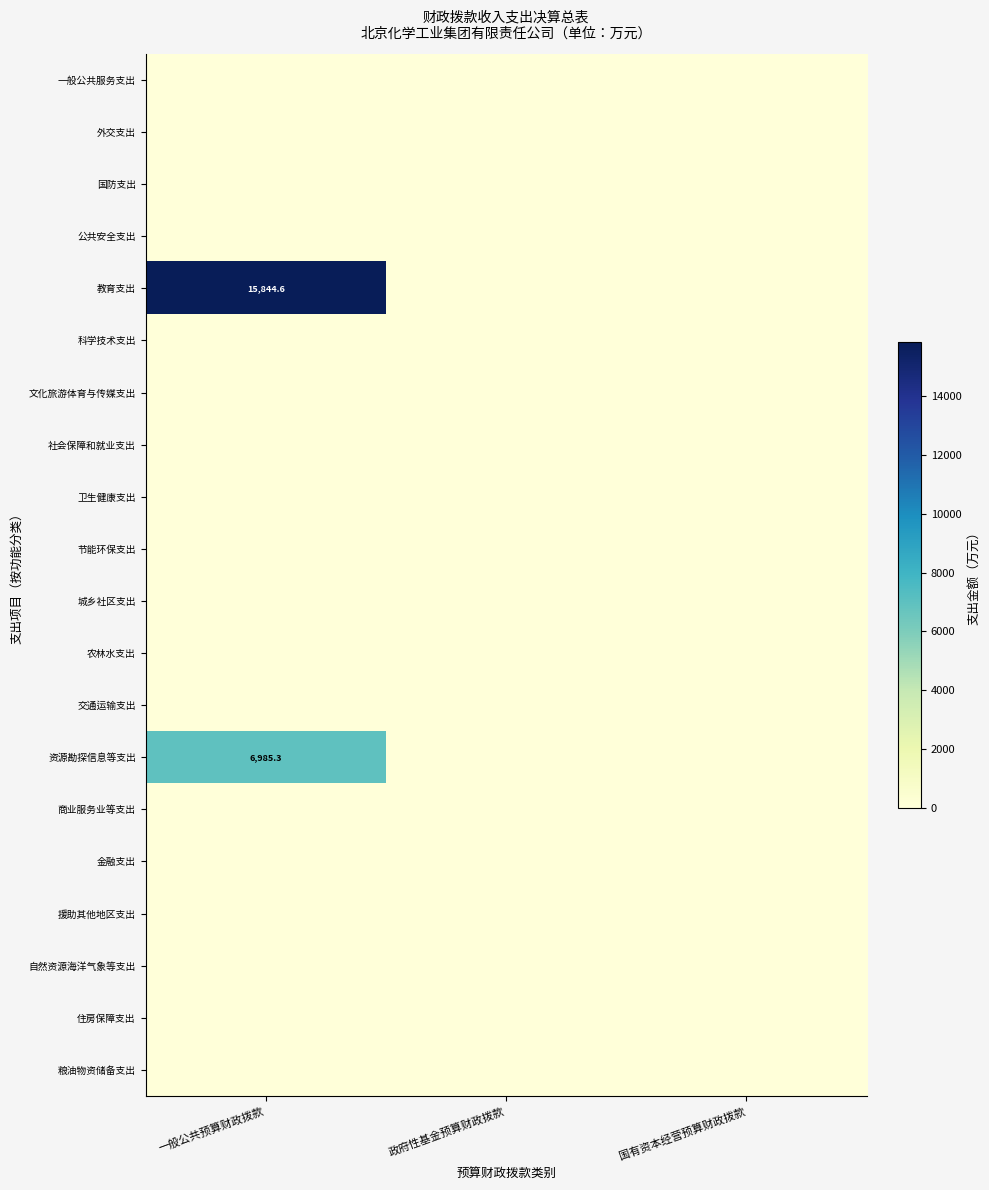

Which has a higher value, 政府性基金预算财政拨款 or 国有资本经营预算财政拨款?

政府性基金预算财政拨款